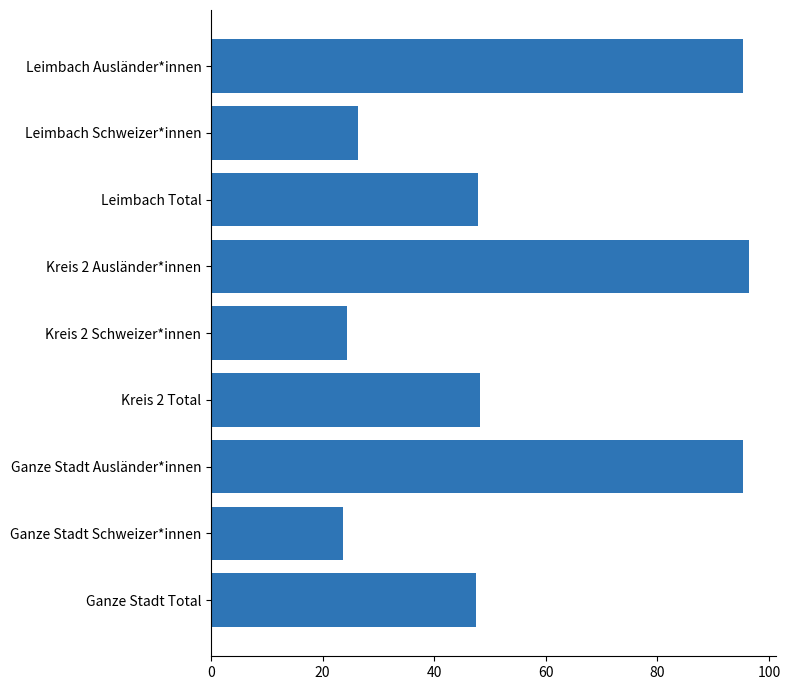

What is the minimum value shown in the chart?

23.7